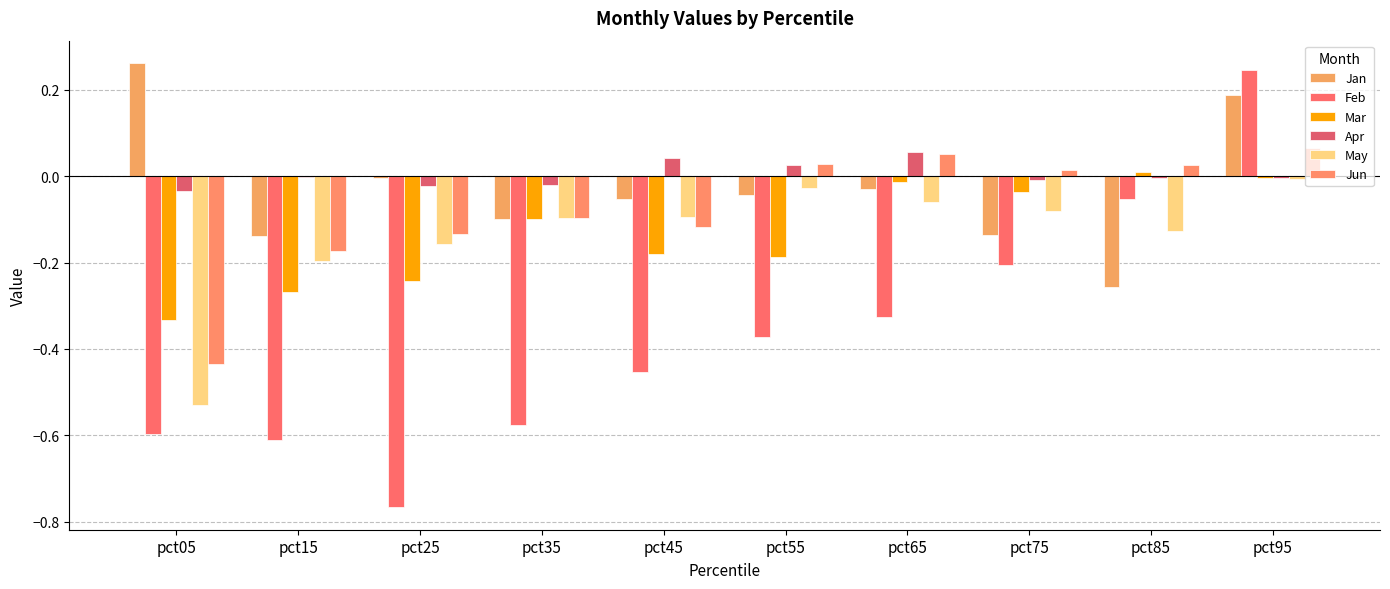

What is the average value of the Mar series?

-0.1